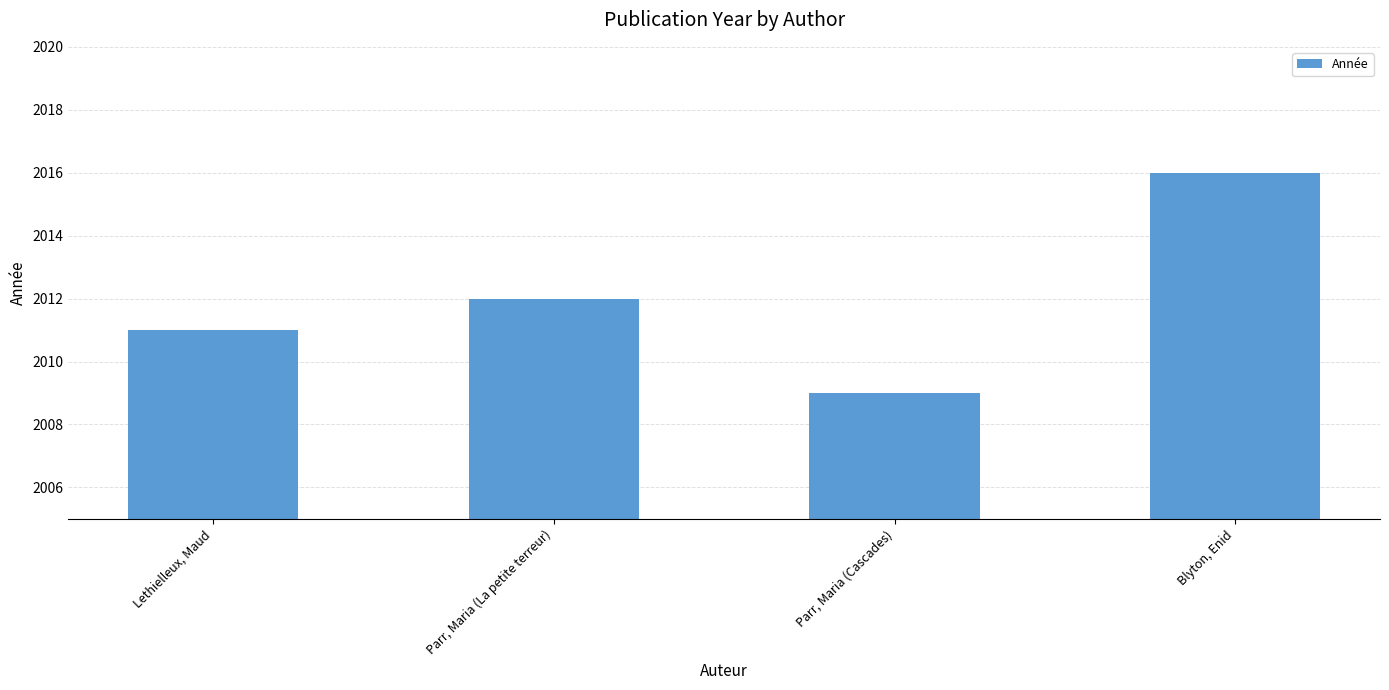

List the labels in order of value, smallest first.

Parr, Maria (Cascades), Lethielleux, Maud, Parr, Maria (La petite terreur), Blyton, Enid